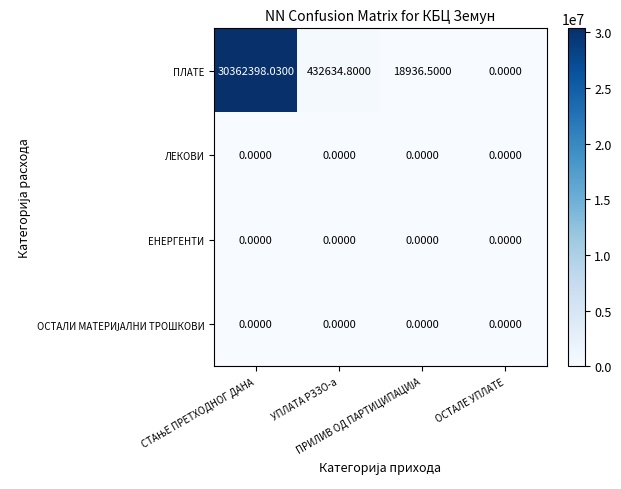

Which series has the largest range (max minus min)?

ПЛАТЕ